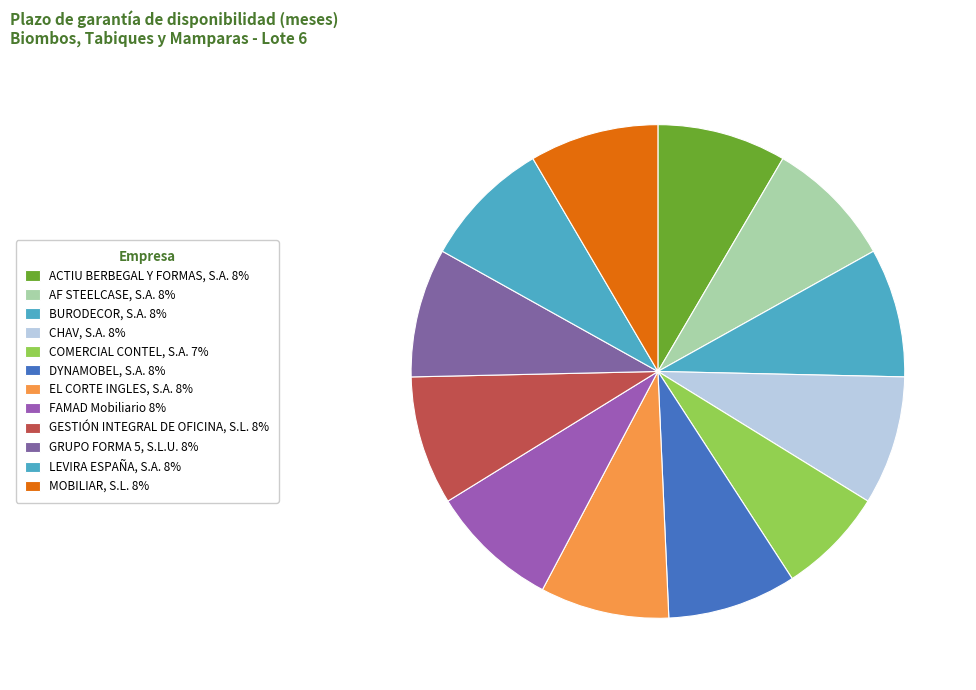

Count the number of slices in the pie.

12